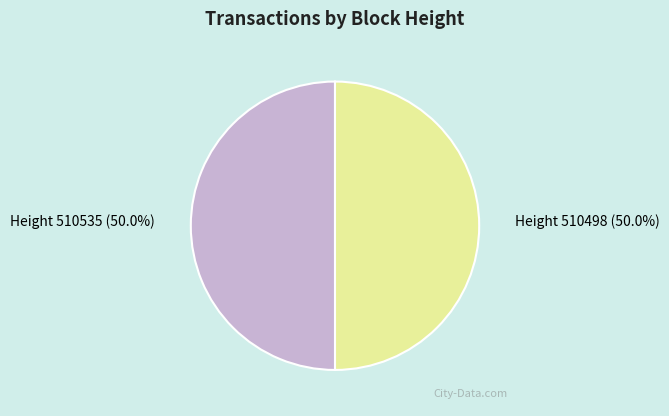

What is the total percentage of Height 510498 (50.0%) and Height 510535 (50.0%)?

100.0%